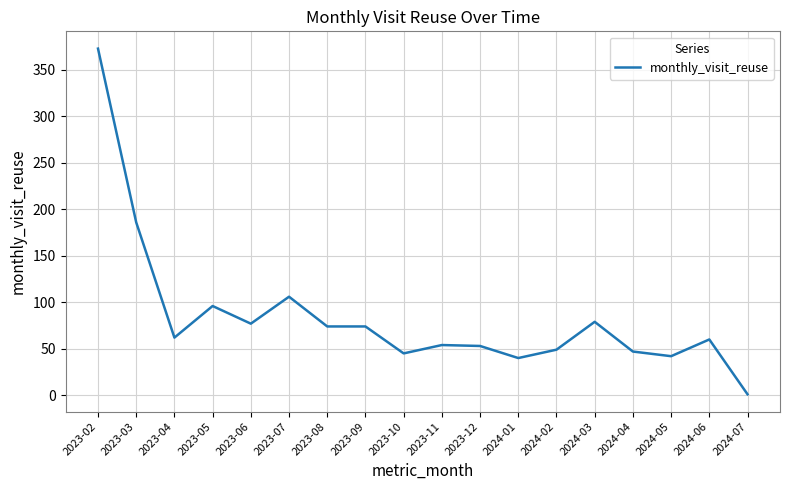

Between 2024-07 and 2023-07, which is larger?

2023-07